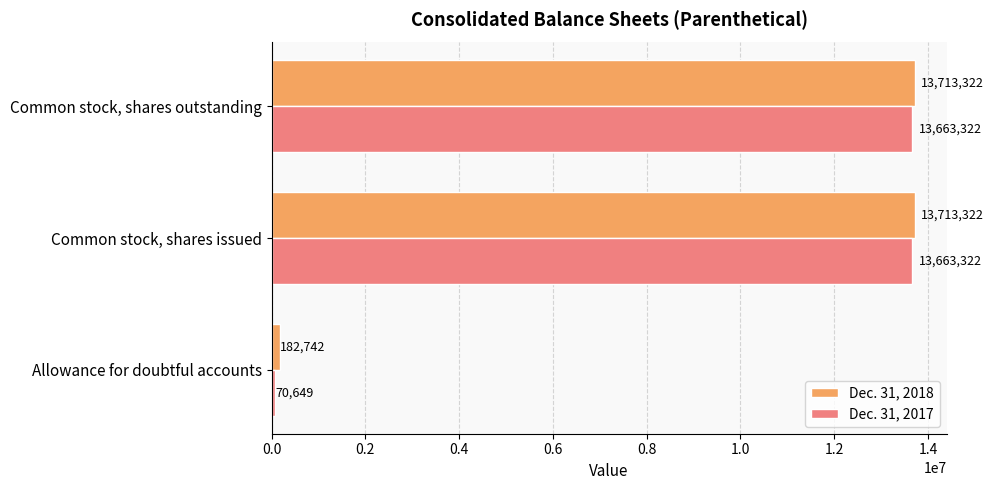

Which series has the largest total across all categories?

Dec. 31, 2018